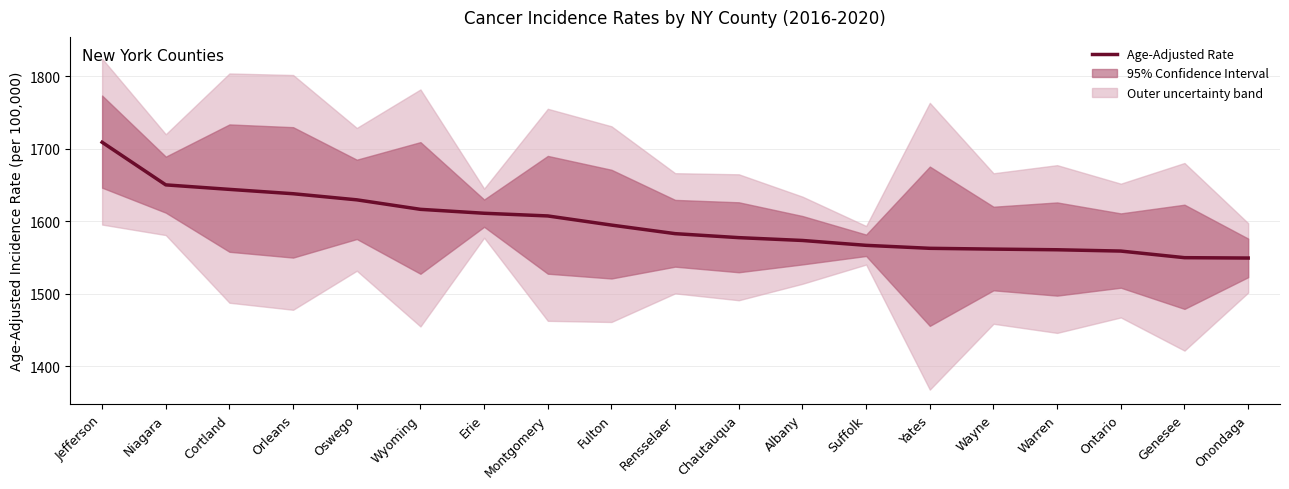

What is the ratio of the value at Jefferson to the value at Warren?

1.1